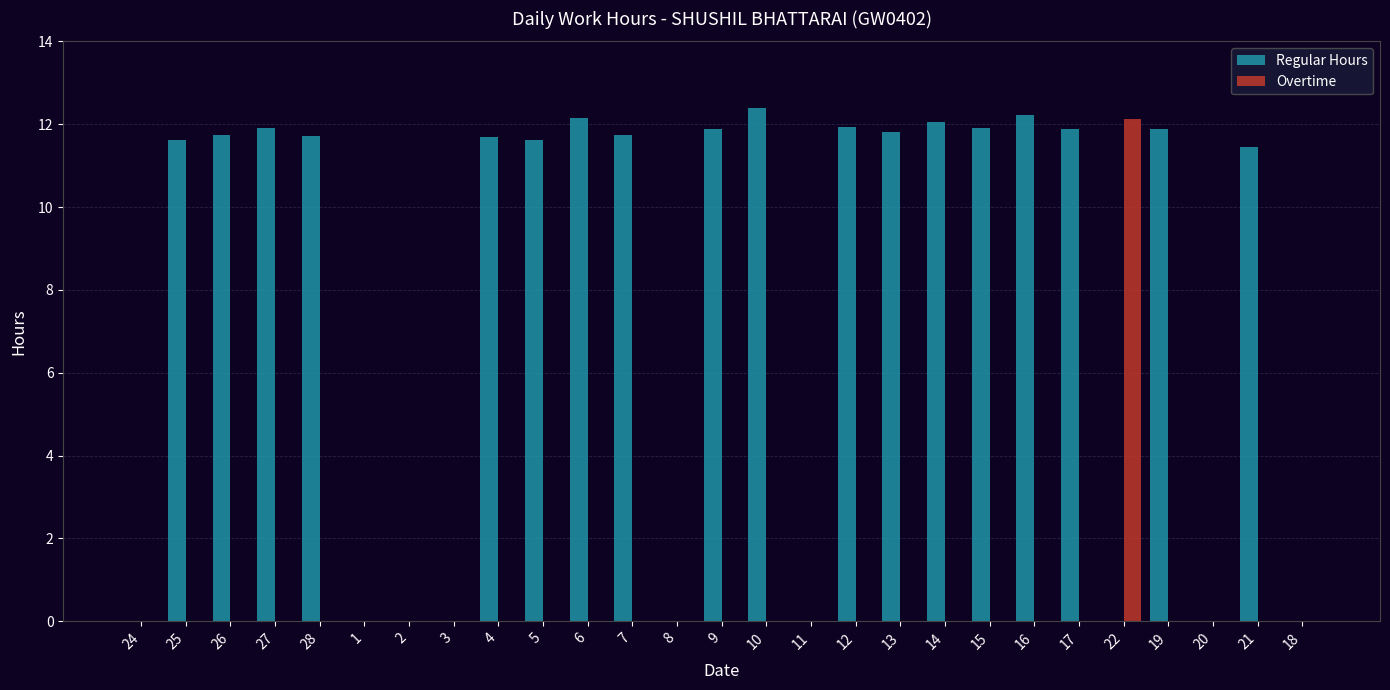

True or false: Overtime has a value of -6.0 at 1.

False